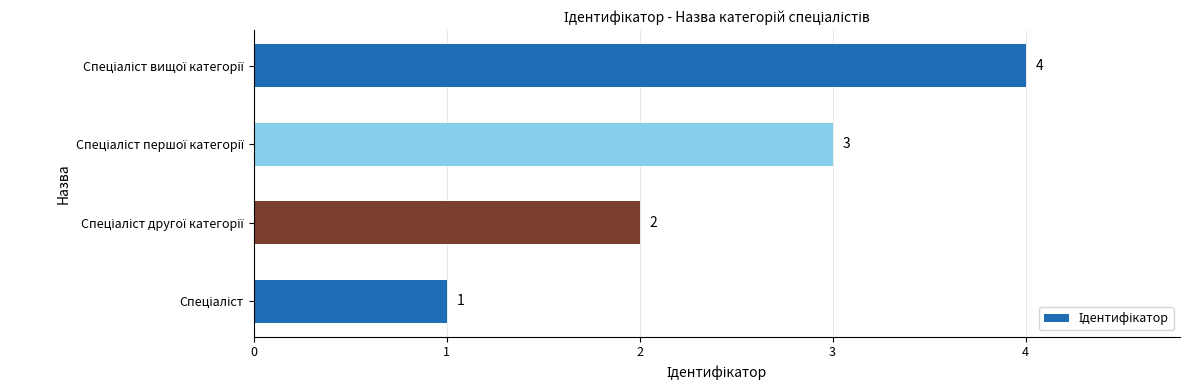

What is the greatest value displayed?

4